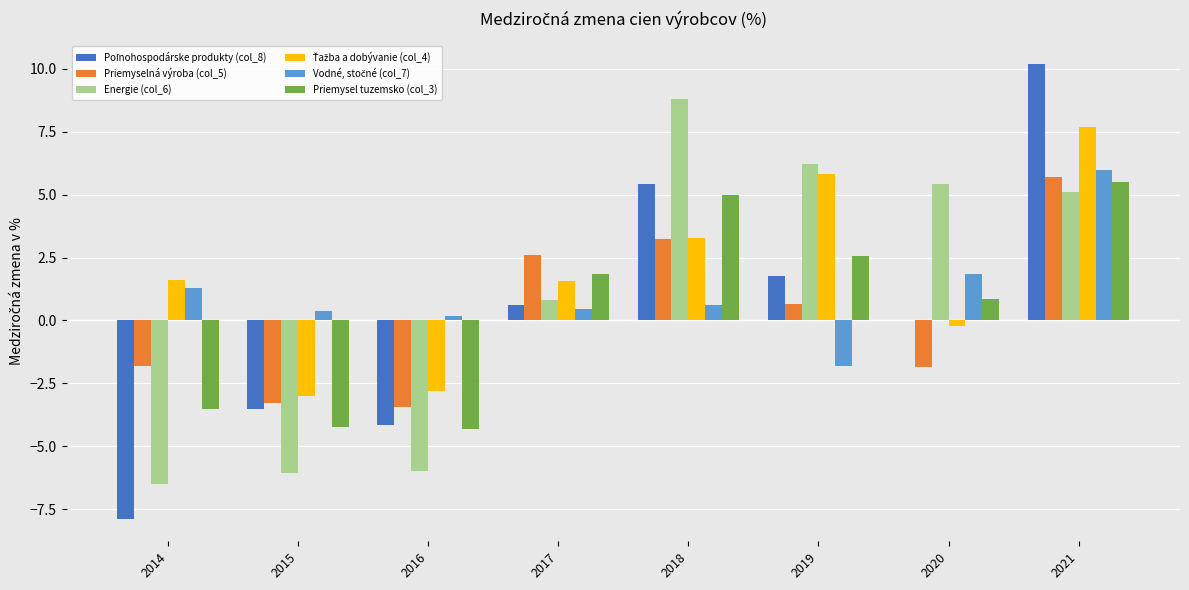

What is the sum of all Priemyselná výroba (col_5) values?

1.8